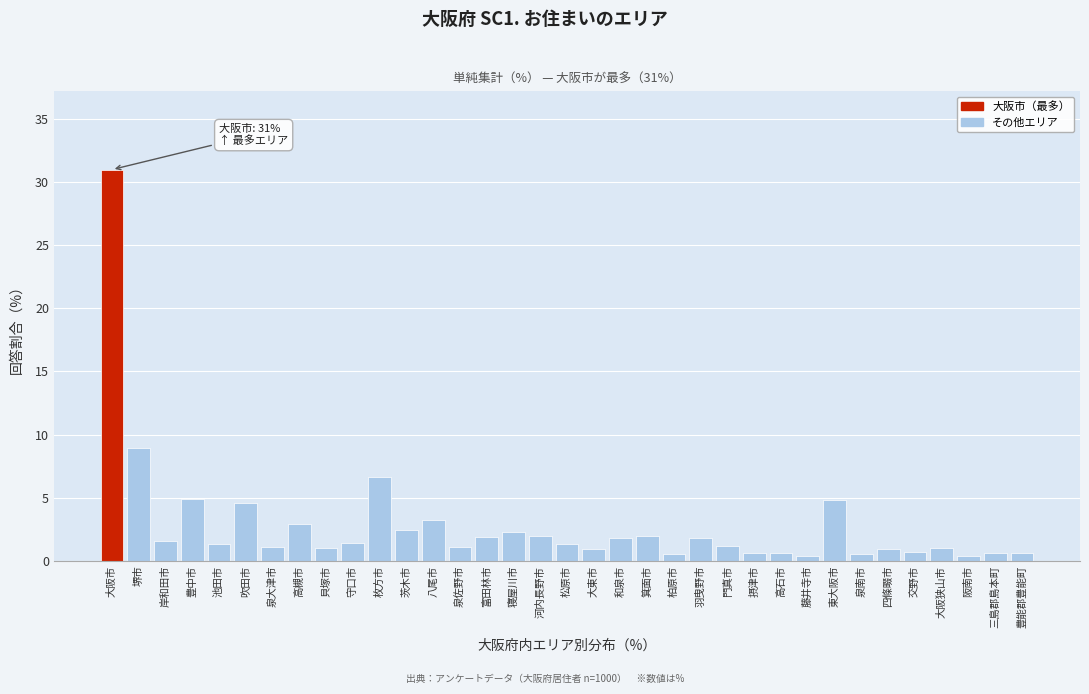

What is the value of the 18th bar from the left?

1.3